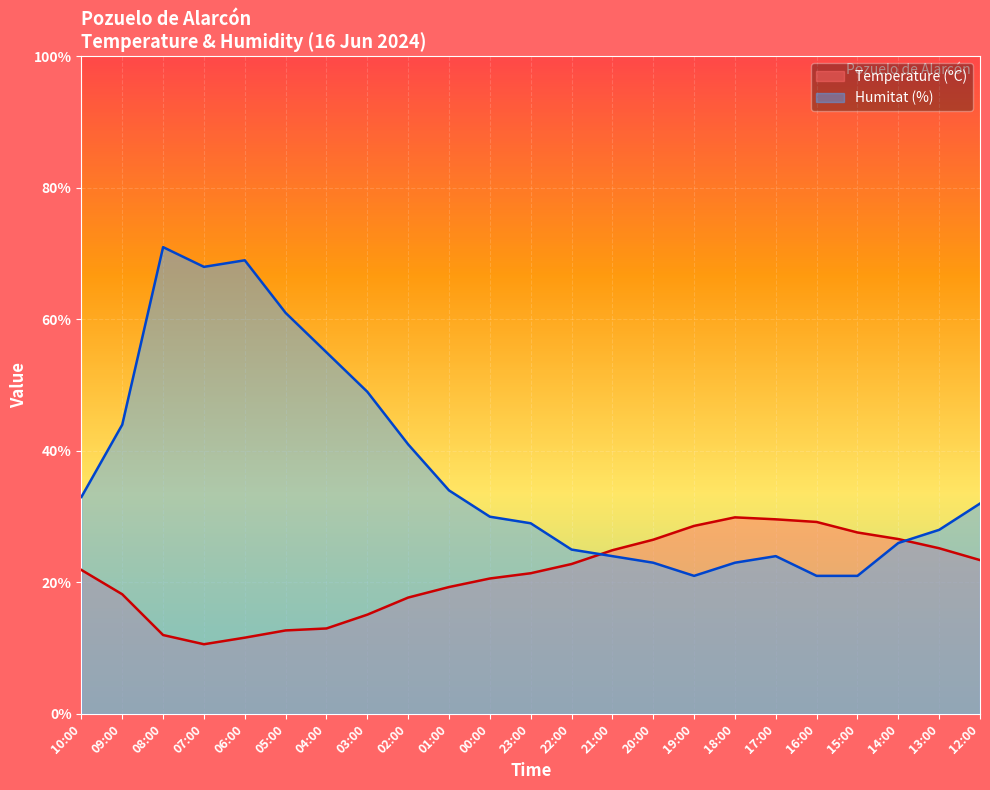

How many values in the Humitat (%) series exceed 30?

11